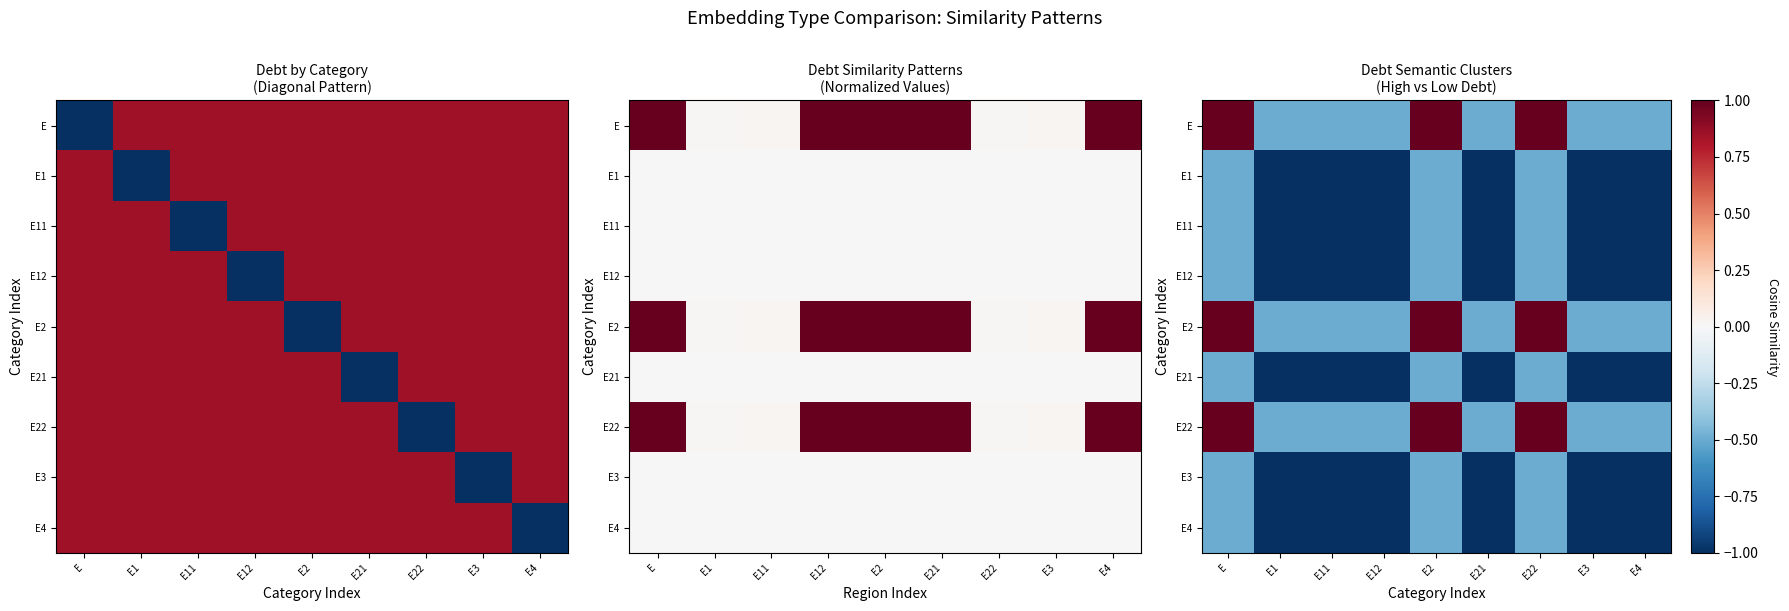

List the labels in order of E1 value, smallest first.

E1, E11, E12, E21, E3, E4, E, E2, E22